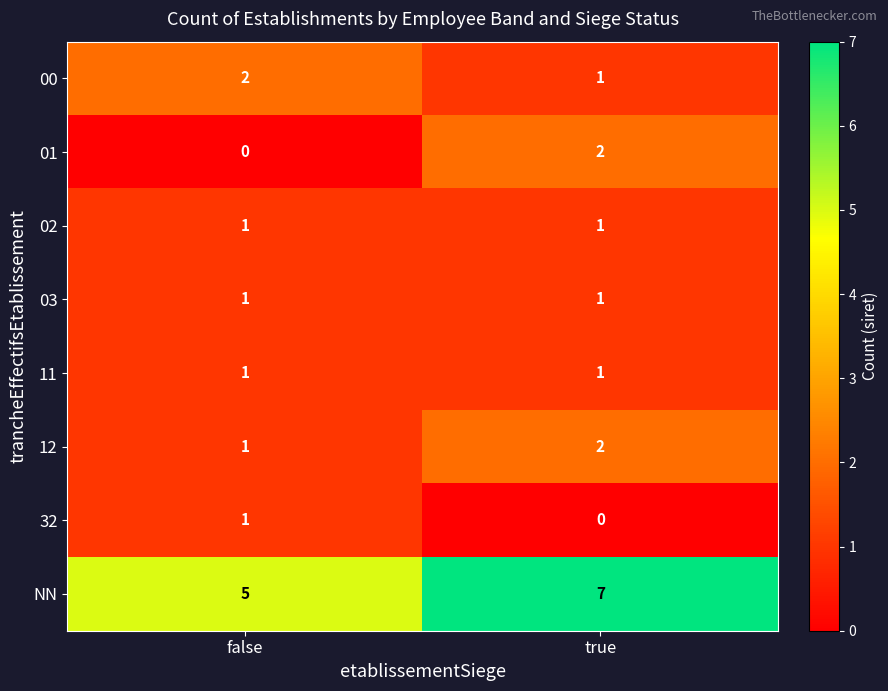

Reading right to left, extract all data points from this chart.

00: true=1	false=2
01: true=2	false=0
02: true=1	false=1
03: true=1	false=1
11: true=1	false=1
12: true=2	false=1
32: true=0	false=1
NN: true=7	false=5